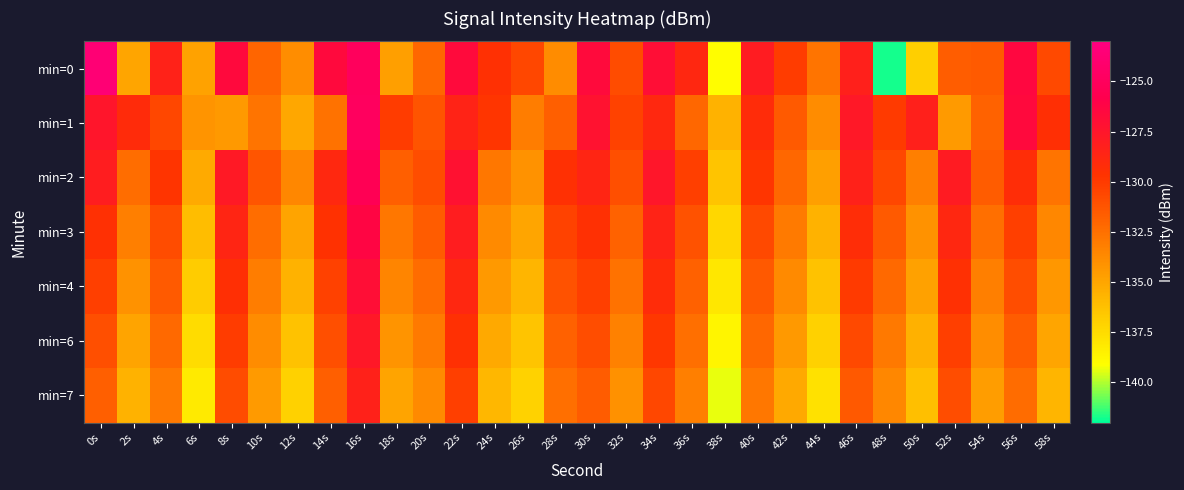

Between 0s and 46s, which is larger?

0s